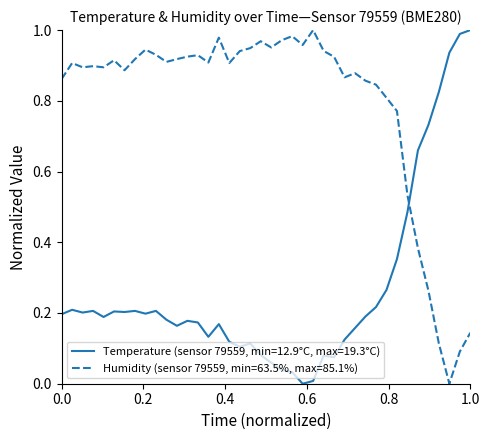

Rank the series by their average value, from lowest to highest.

Temperature (sensor 79559, min=12.9°C, max=19.3°C), Humidity (sensor 79559, min=63.5%, max=85.1%)